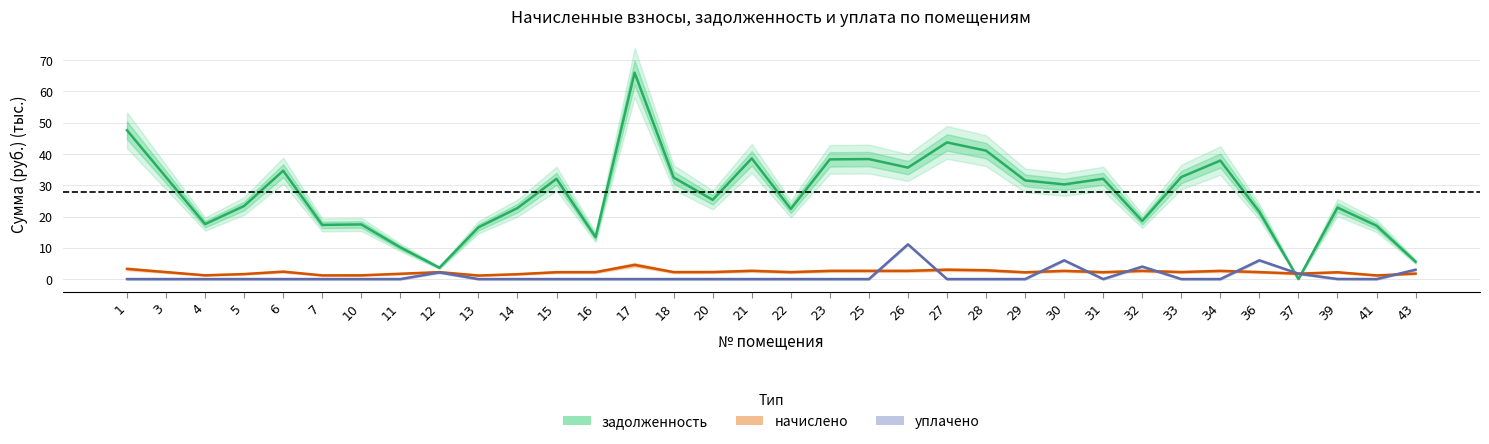

True or false: начислено has more than 2 interior local peaks.

True